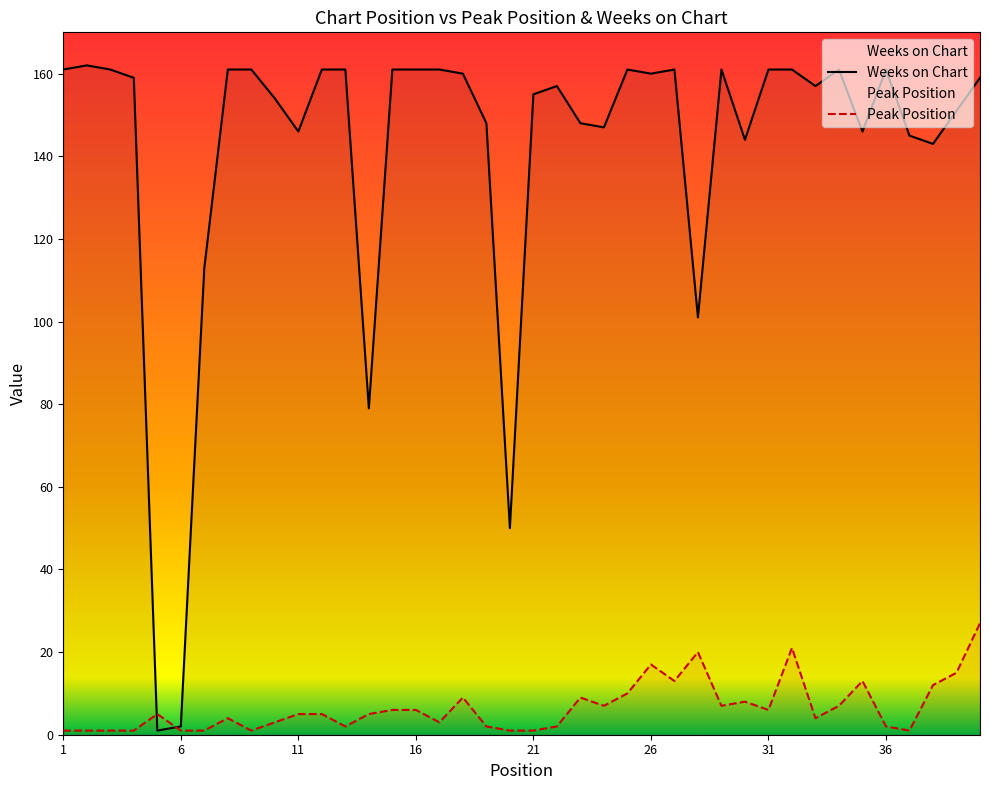

Rank the series by their maximum value, from highest to lowest.

Weeks on Chart, Peak Position